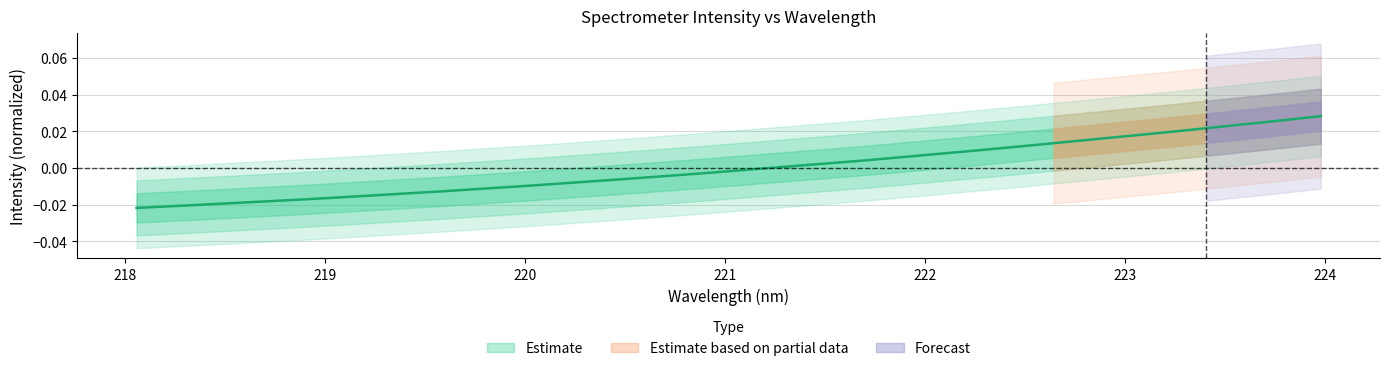

Reading right to left, transcribe all the data shown in this chart.

223.9802=0.0	223.7895=0.0	223.5987=0.0	223.408=0.0	223.2172=0.0	223.0264=0.0	222.8355=0.0	222.6447=0.0	222.4538=0.0	222.263=0.0	222.0721=0.0	221.8812=0.0	221.6902=0.0	221.4993=0.0	221.3083=0.0	221.1174=-0.0	220.9264=-0.0	220.7354=-0.0	220.5444=-0.0	220.3533=-0.0	220.1623=-0.0	219.9712=-0.0	219.7801=-0.0	219.589=-0.0	219.3979=-0.0	219.2067=-0.0	219.0156=-0.0	218.8244=-0.0	218.6332=-0.0	218.442=-0.0	218.2508=-0.0	218.0596=-0.0